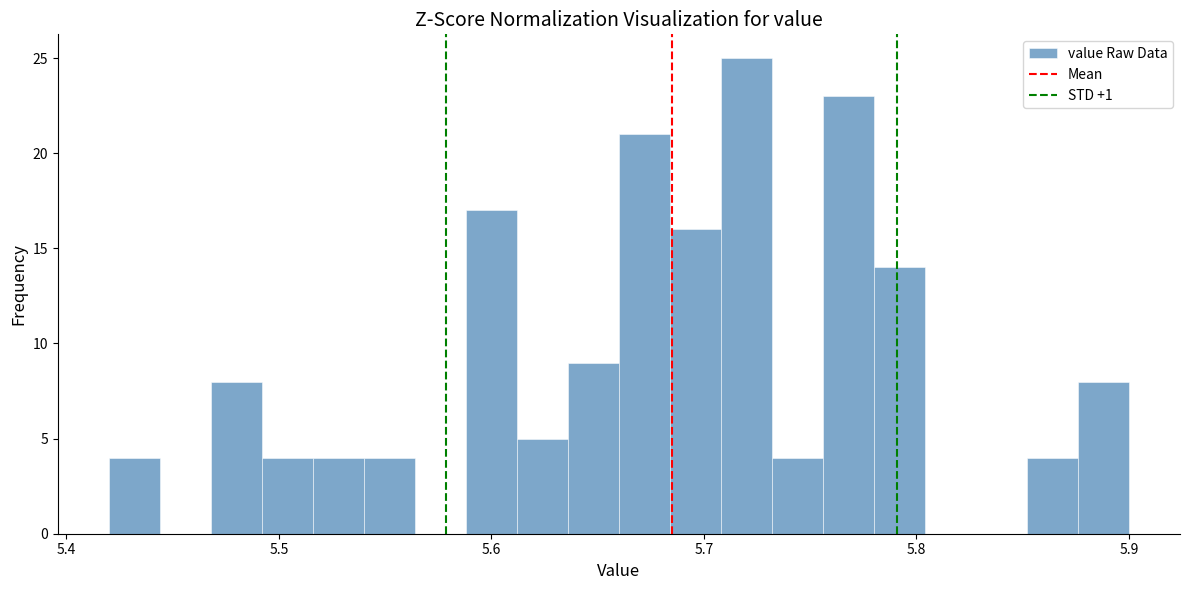

Read against the x-axis, roughly where is the centre of the tallest bar?

5.72